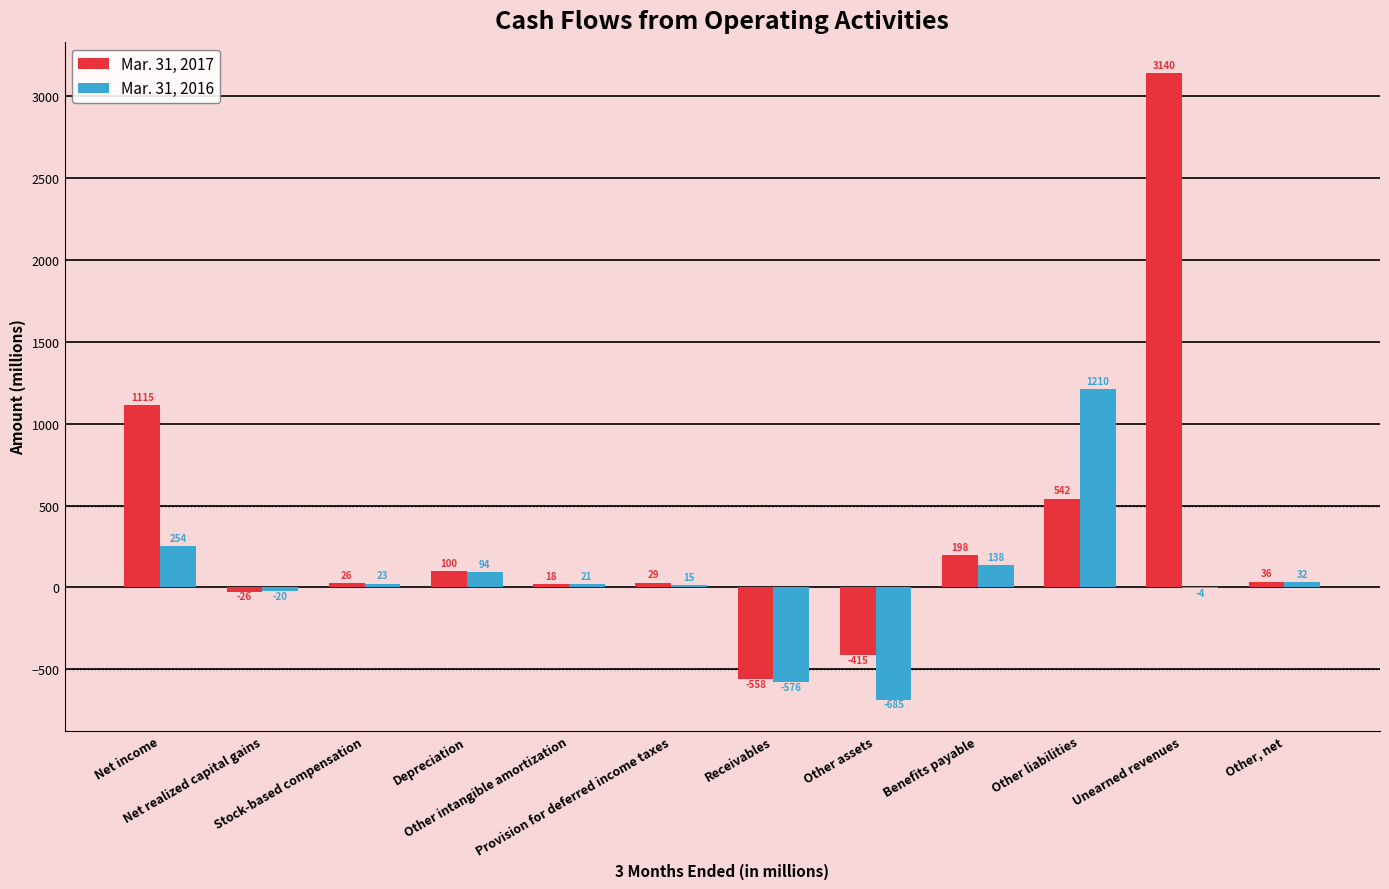

What is the sum of all Mar. 31, 2017 values?

4205